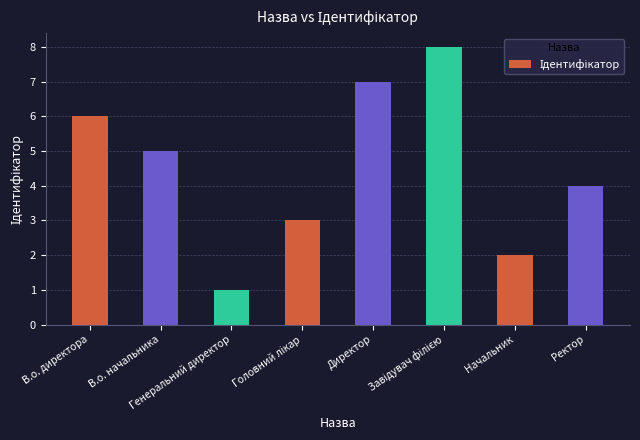

What is the label of the 8th bar from the left?

Ректор